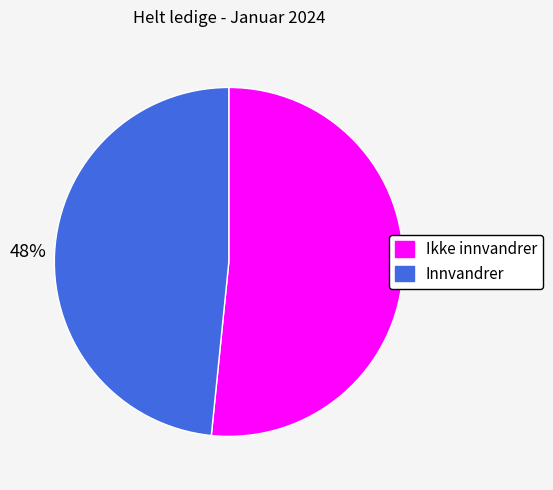

Rank the categories by value from highest to lowest.

Ikke innvandrer, Innvandrer